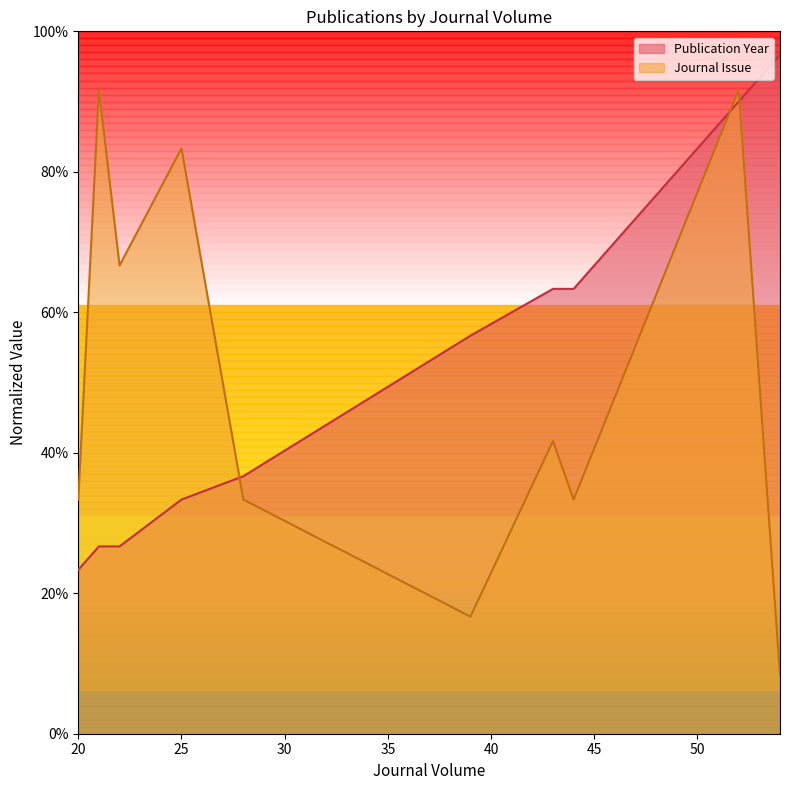

True or false: Publication Year has a value of 31.9 at 44.

False